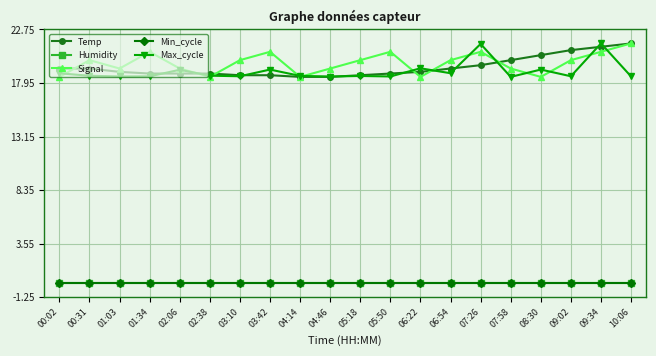

After their last crossing, which series has the higher values: Max_cycle or Temp?

Temp